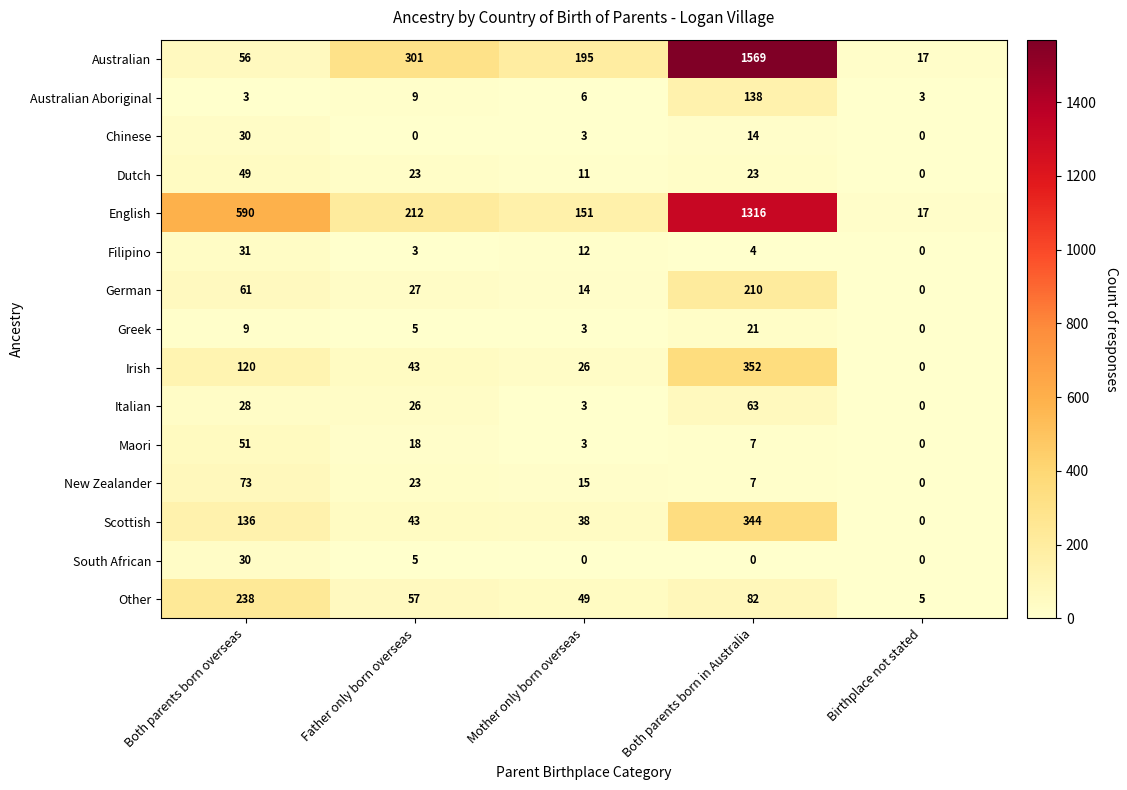

What is the difference between the maximum and minimum values in the Scottish series?

344